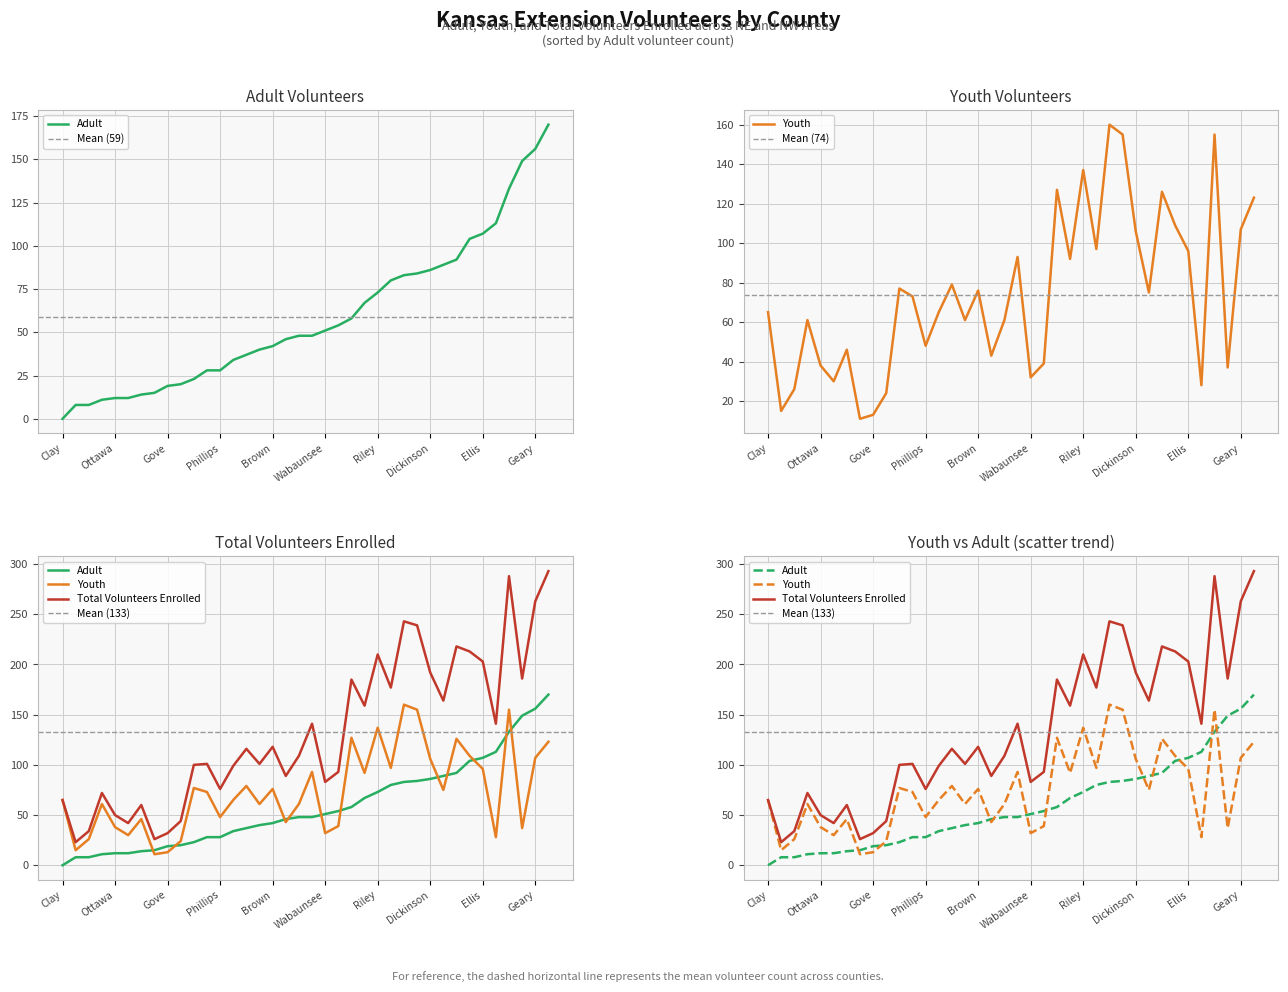

Rank the series by their maximum value, from highest to lowest.

Total Volunteers Enrolled, Adult, Youth